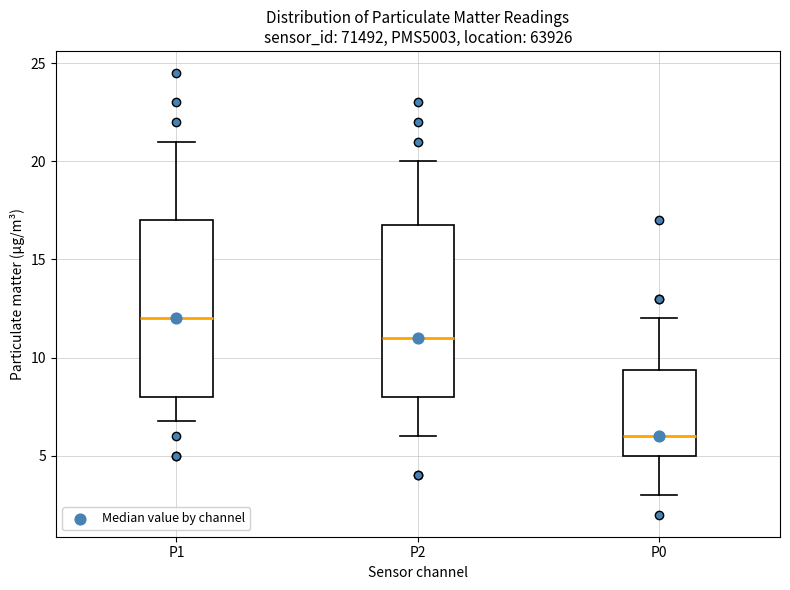

Reading left to right, read every box against the y-axis: the position of its median line, the range the box covers, and the ends of its whiskers. The values are not printed on the chart, so give them approximately, as read against the axis.

P1: median 12.0, box 8.0 to 17.0, whiskers 7.0 to 21.0
P2: median 11.0, box 8.0 to 17.0, whiskers 6.0 to 20.0
P0: median 6.0, box 5.0 to 9.5, whiskers 3.0 to 12.0